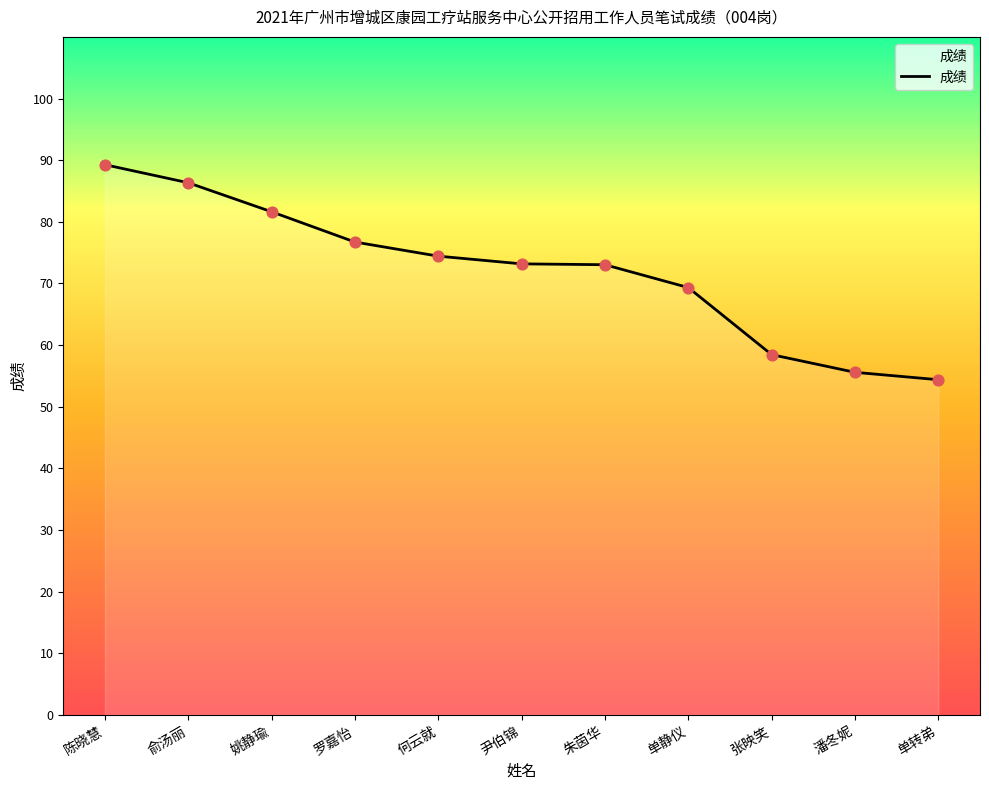

What is the change in value from 俞汤丽 to 单转弟?

-32.0